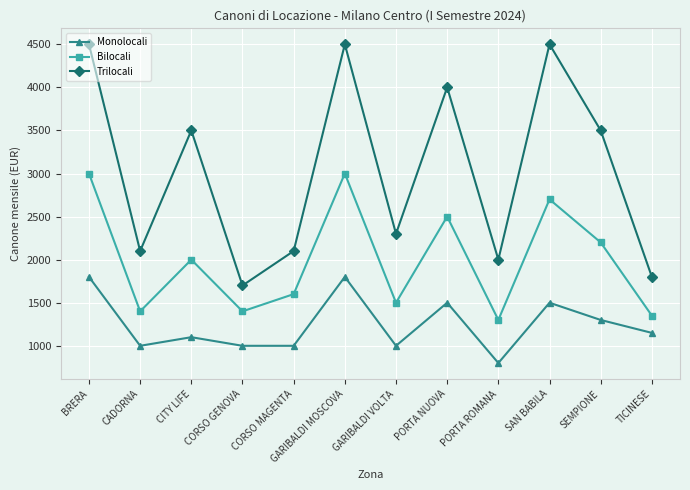

What is the smallest value displayed?

800